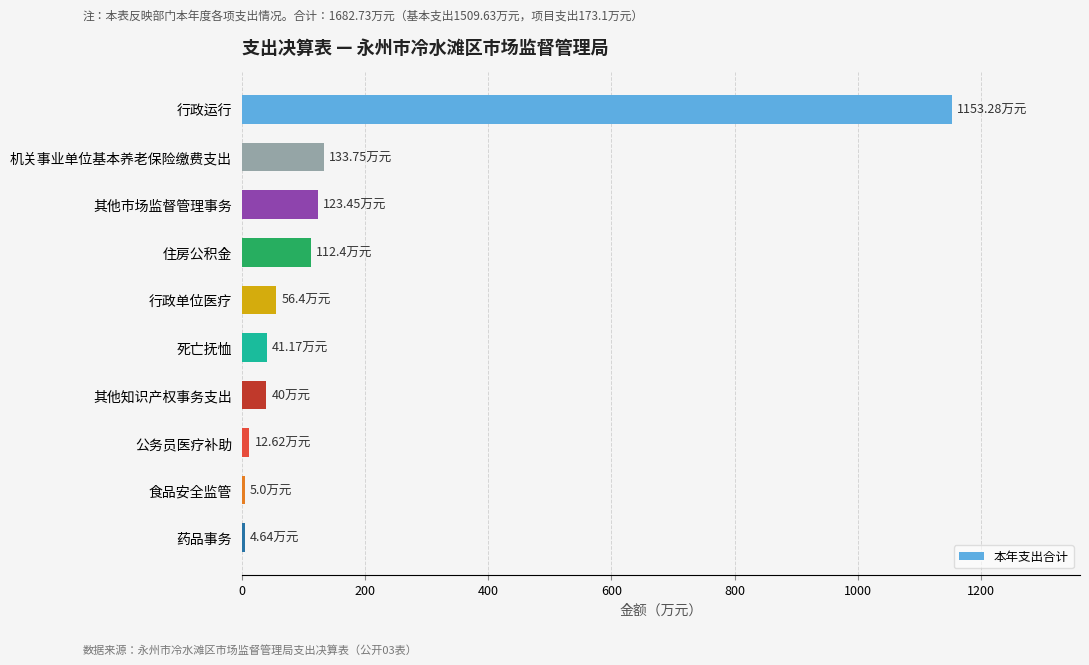

What is the label of the 7th bar from the top?

其他知识产权事务支出